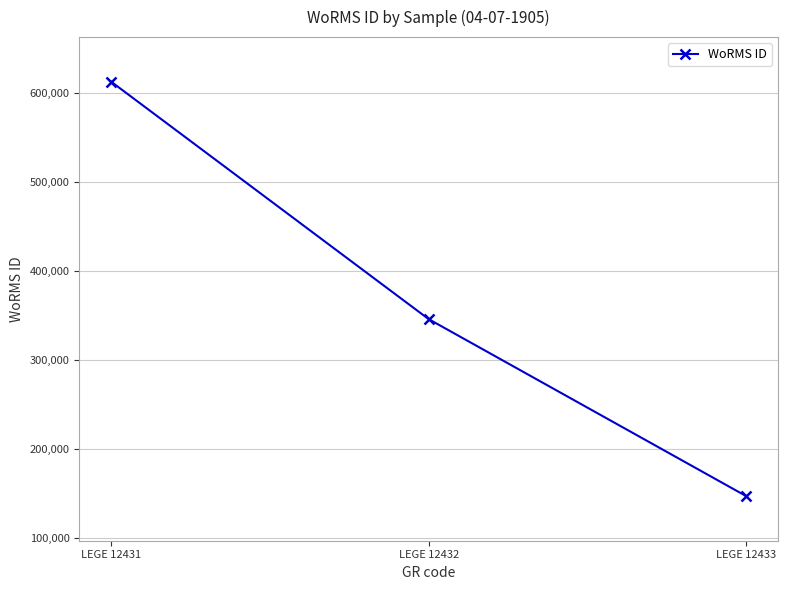

Where does the data first go above 345514?

LEGE 12431